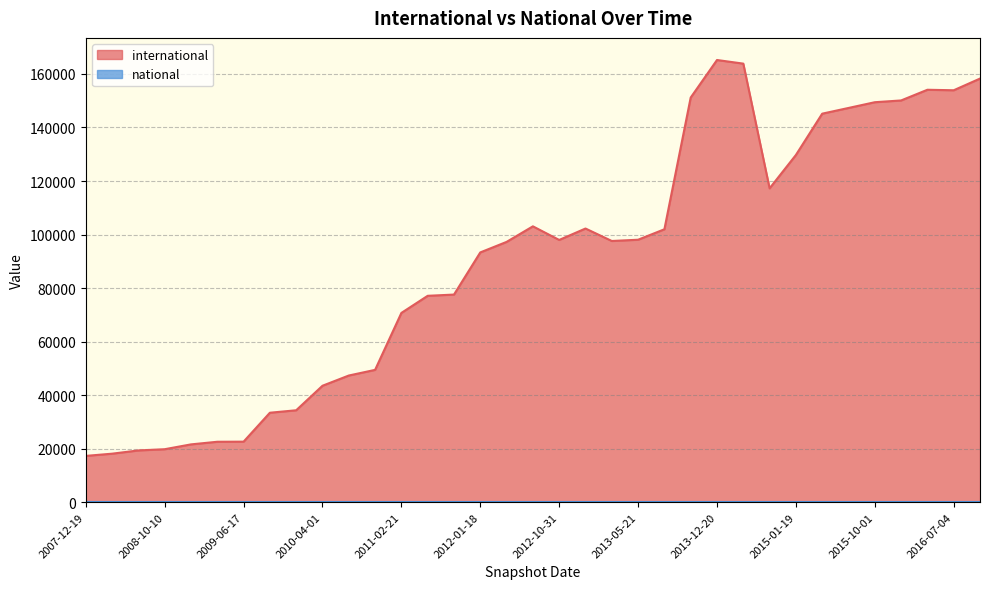

Rank the series by their maximum value, from lowest to highest.

national, international